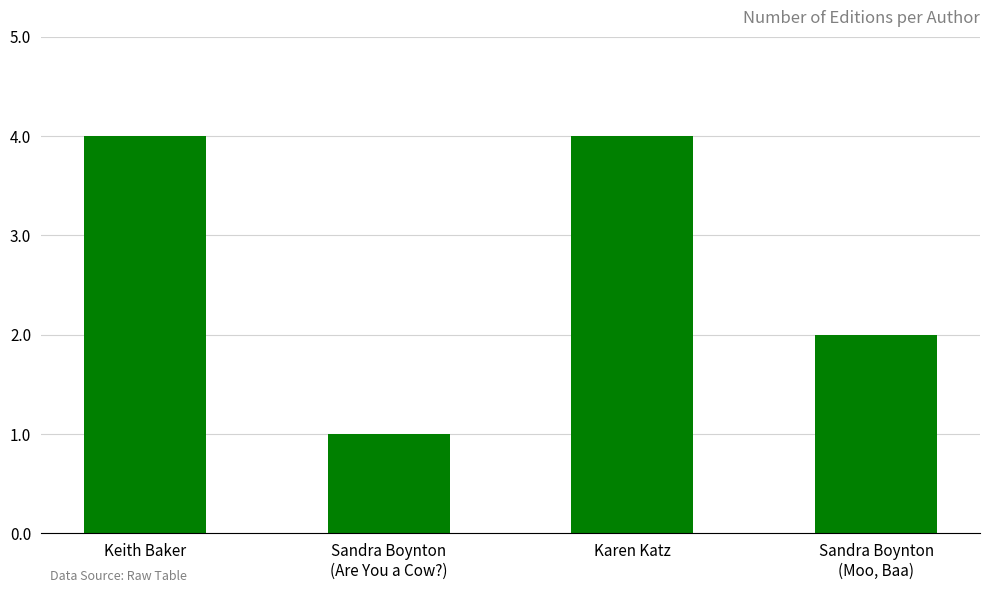

What is the sum of all values?

11